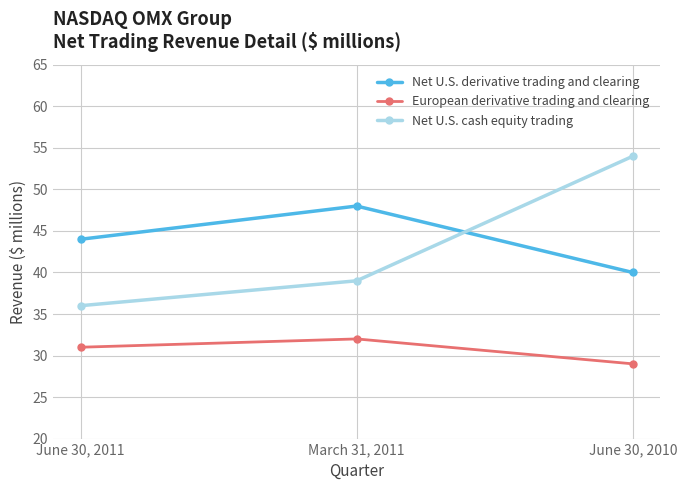

How many series are shown in this chart?

3